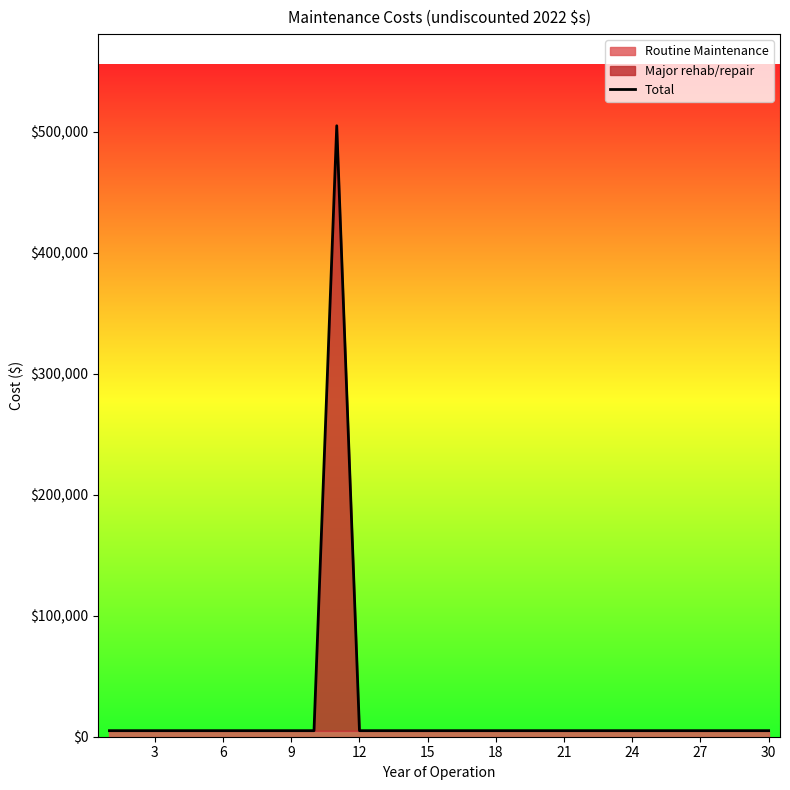

What is the highest value of the Total series?

505000